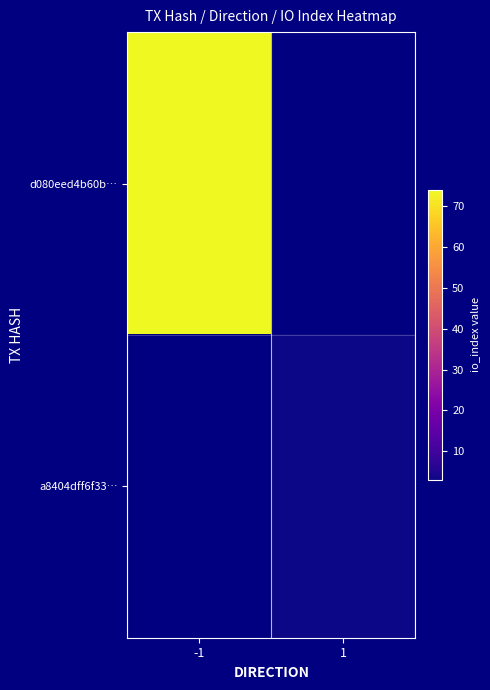

Which series has the widest spread of values?

d080eed4b60b…